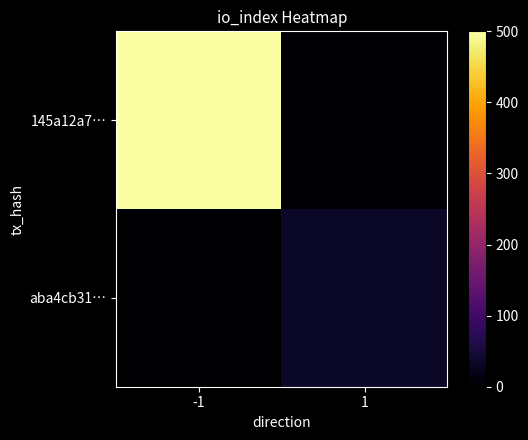

How many distinct data groups are displayed?

2